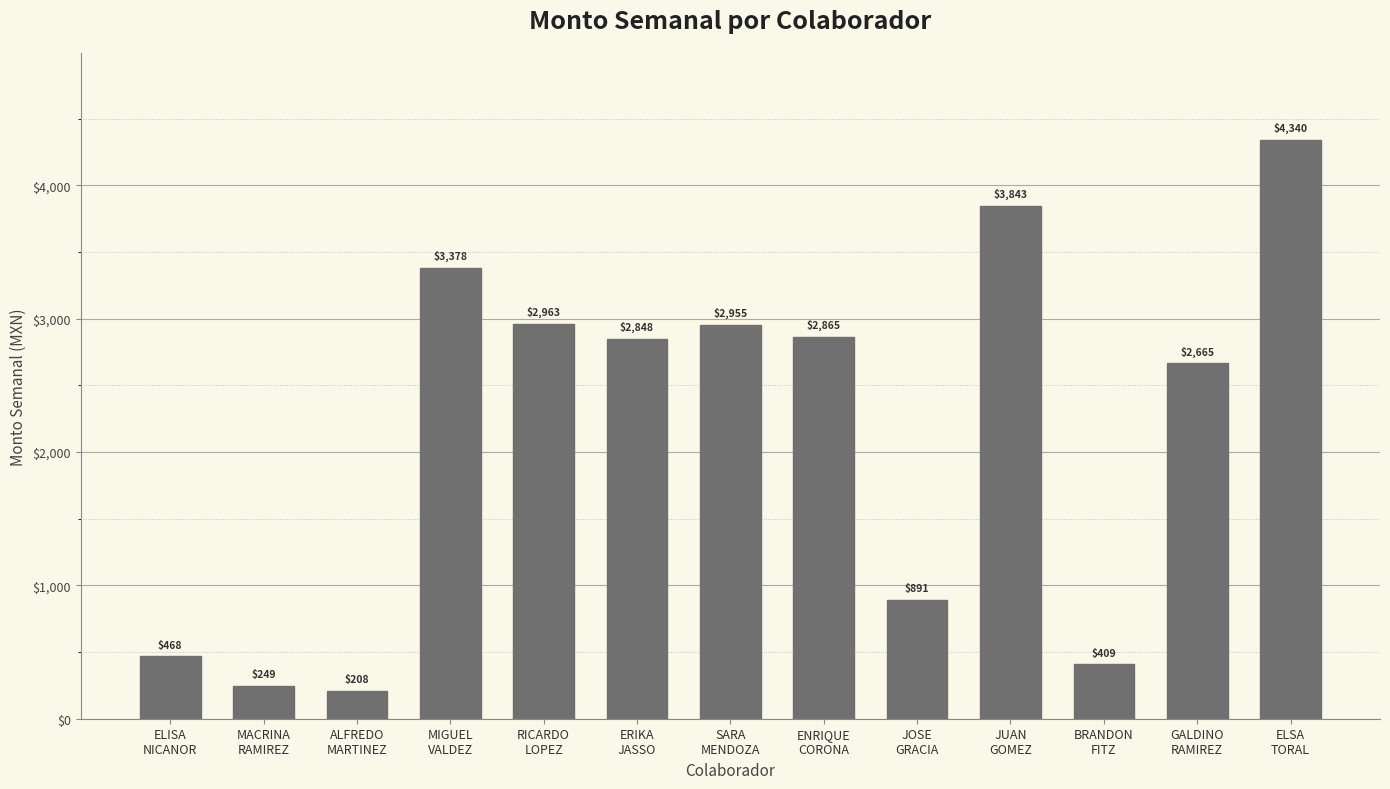

What is the value of the 11th bar from the left?

408.7